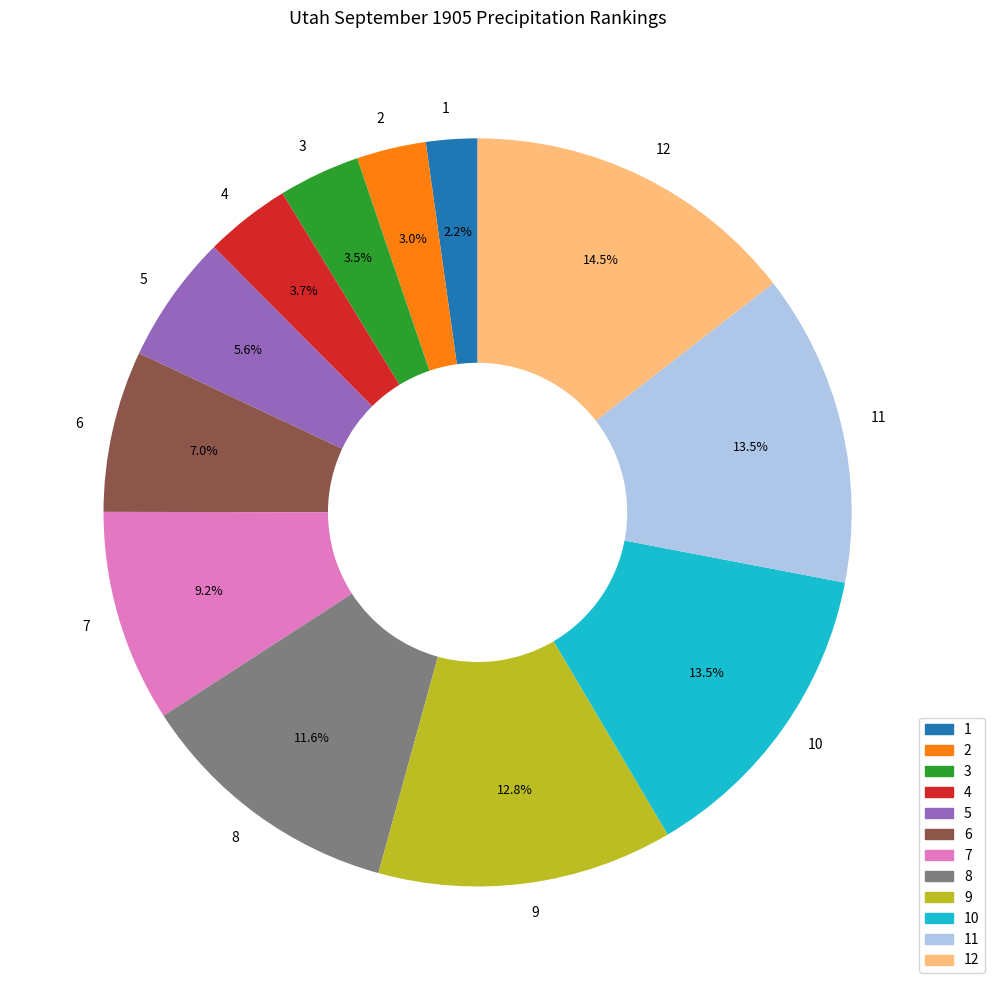

Does 4 account for over 50% of the chart?

No